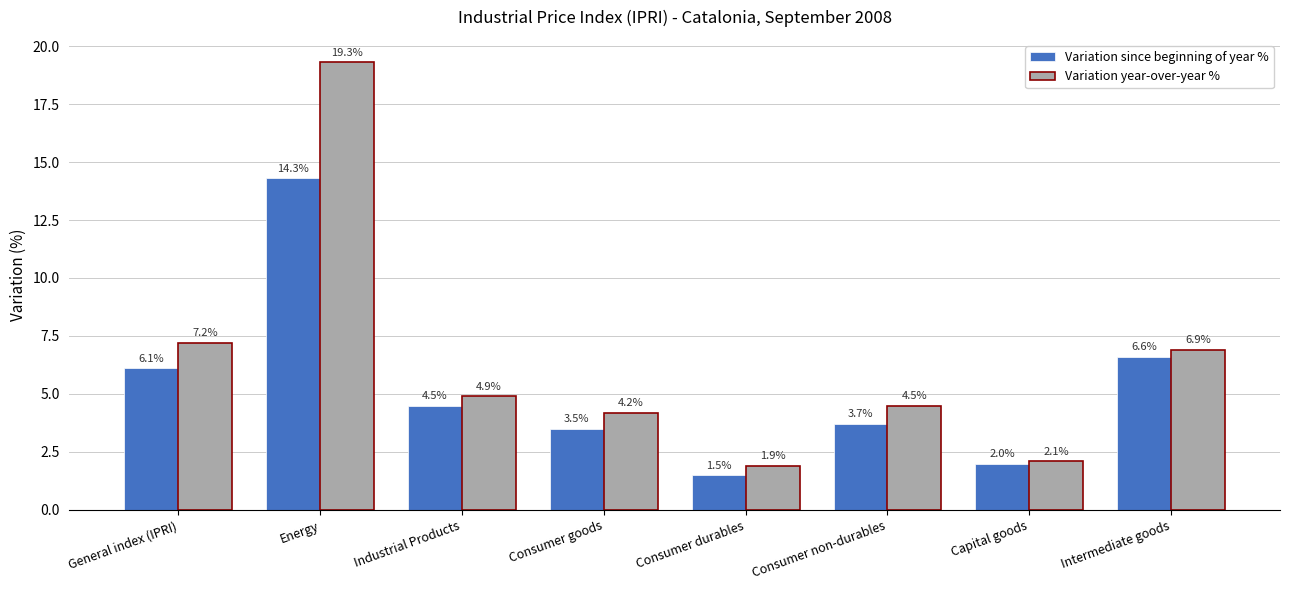

How many series are shown in this chart?

2